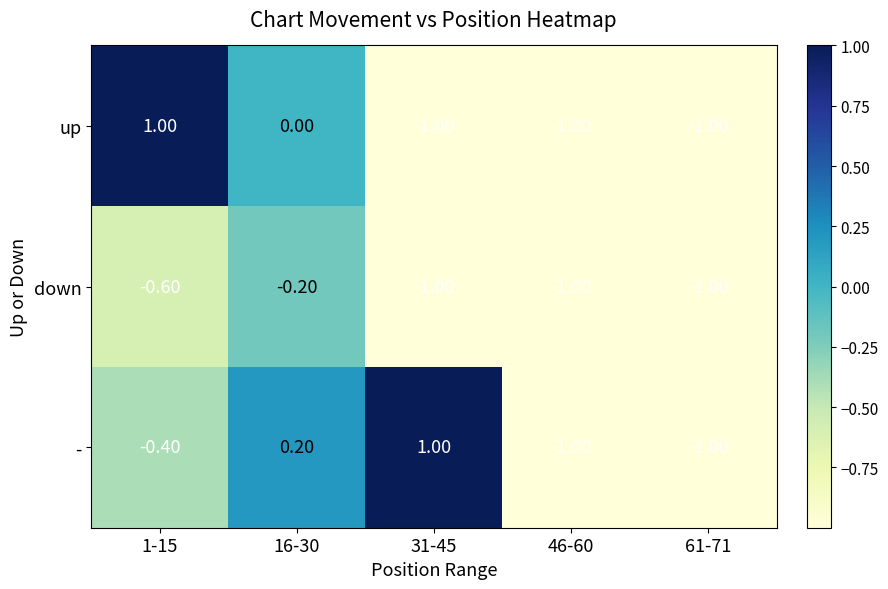

Between 16-30 and 61-71, which series saw the biggest shift?

-